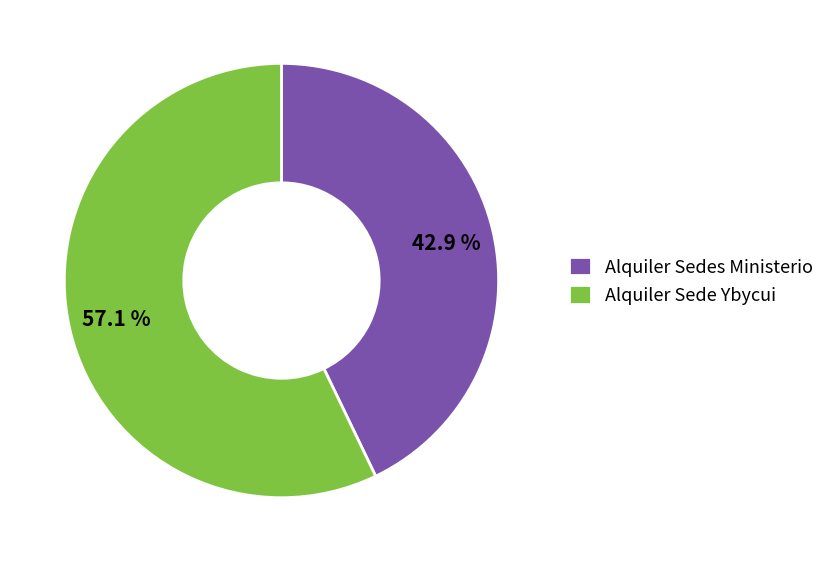

How many segments does this pie chart have?

2